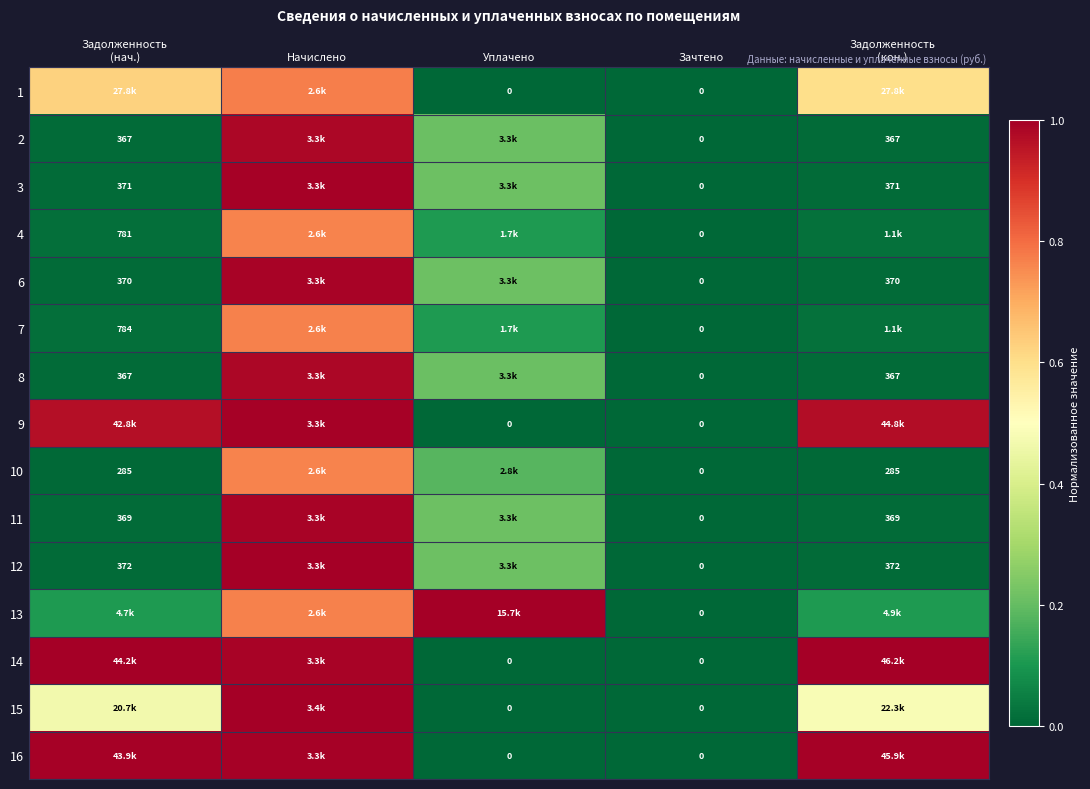

Rank the series by their maximum value, from lowest to highest.

4, 10, 7, 1, 2, 8, 11, 6, 3, 16, 9, 12, 13, 14, 15